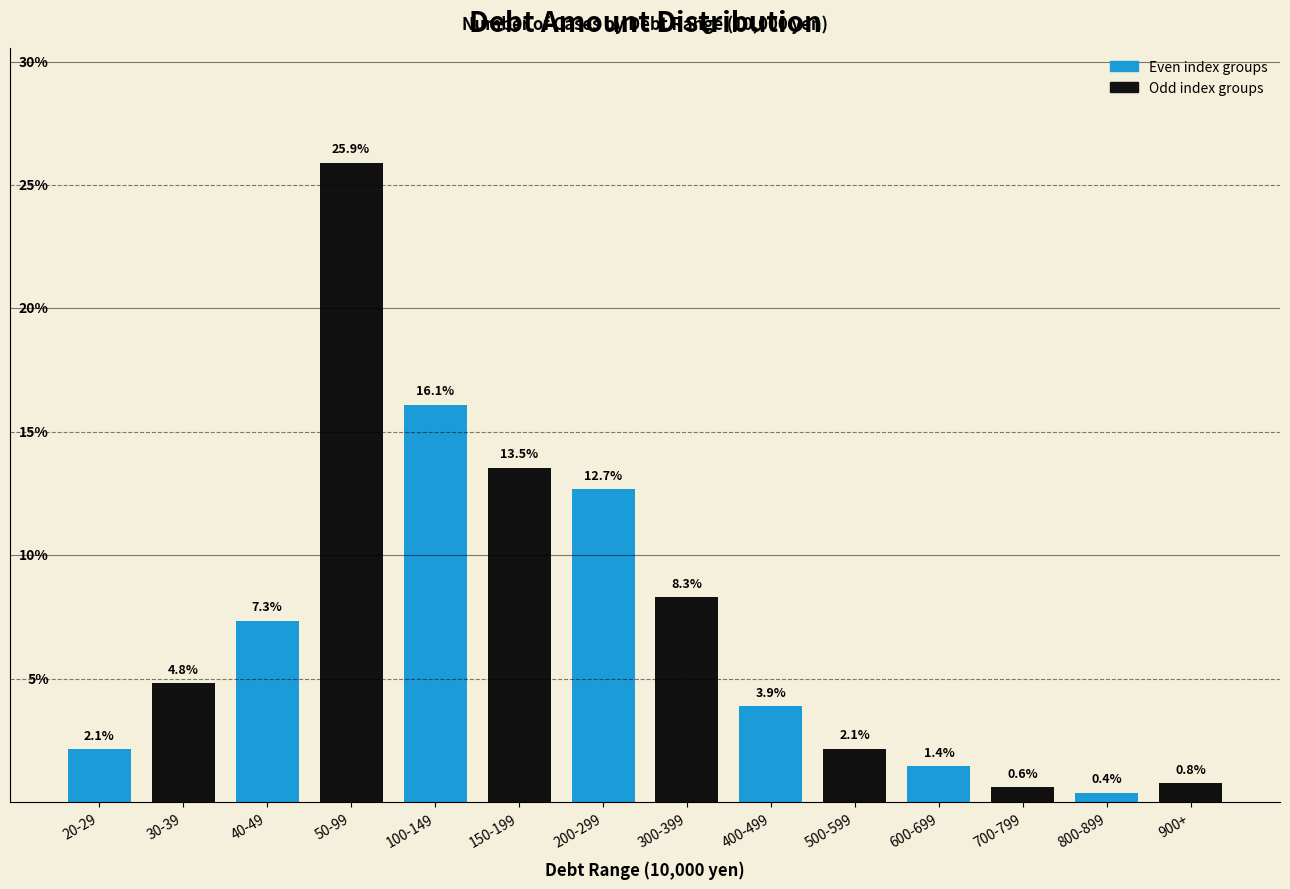

Where does the data first go above 4?

30-39